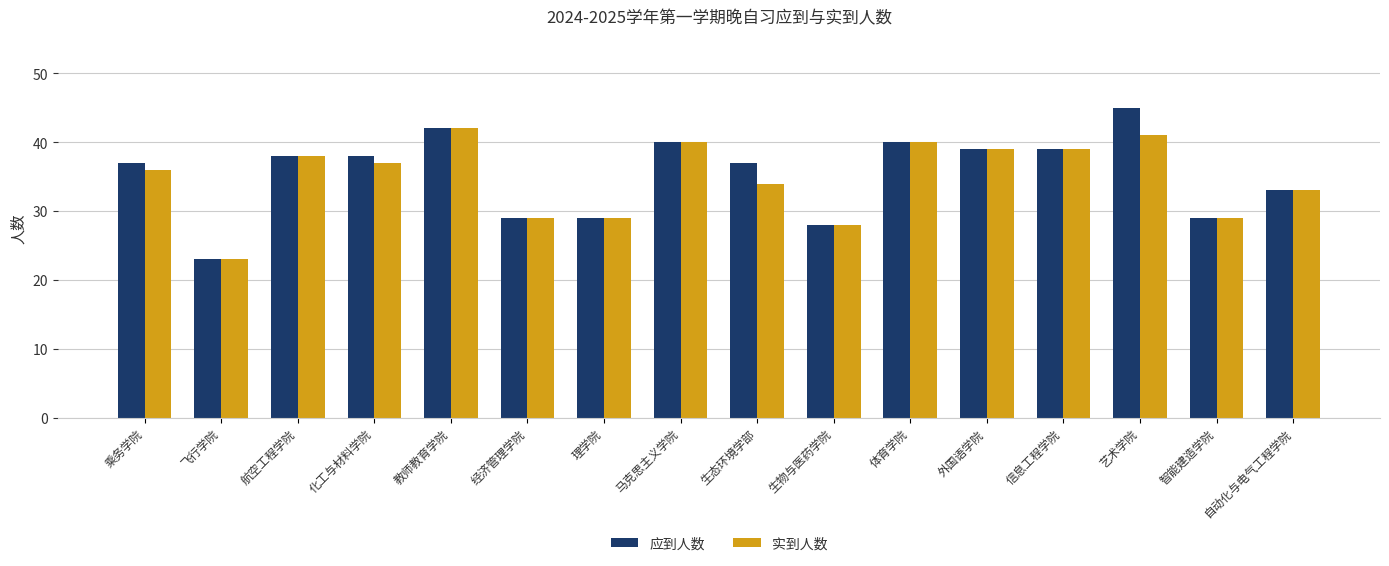

What is the label of the 4th bar from the right?

信息工程学院